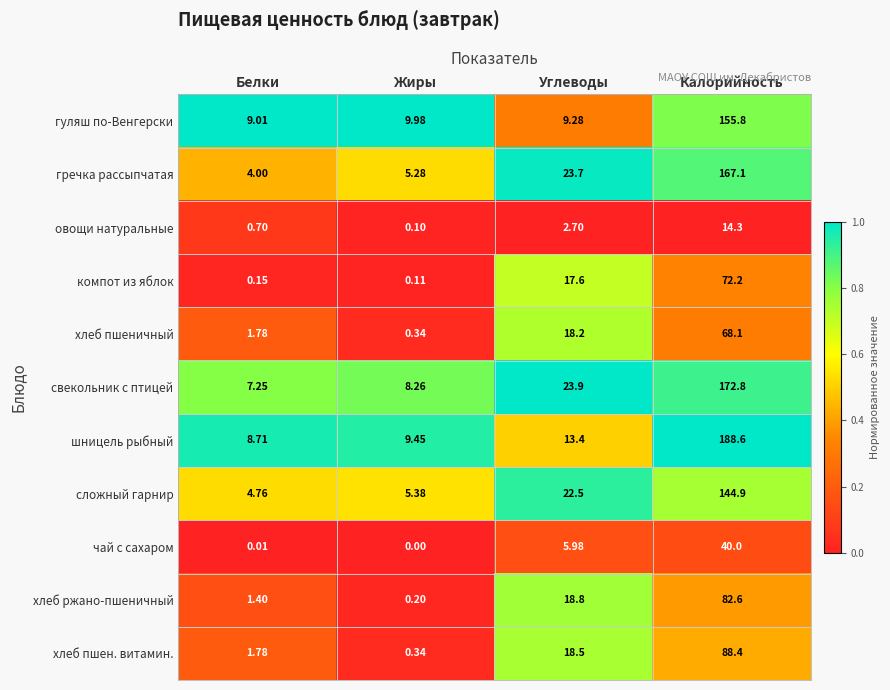

Which series has the widest spread of values?

шницель рыбный